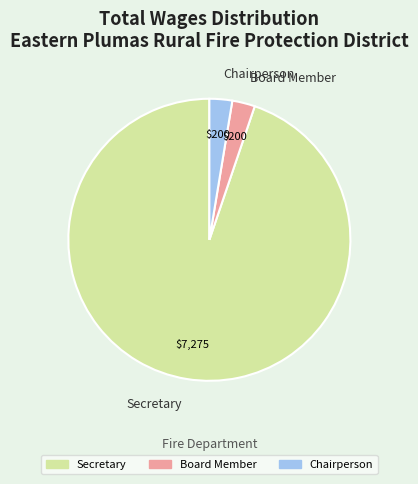

Do Chairperson and Secretary together represent more than half of the pie?

Yes